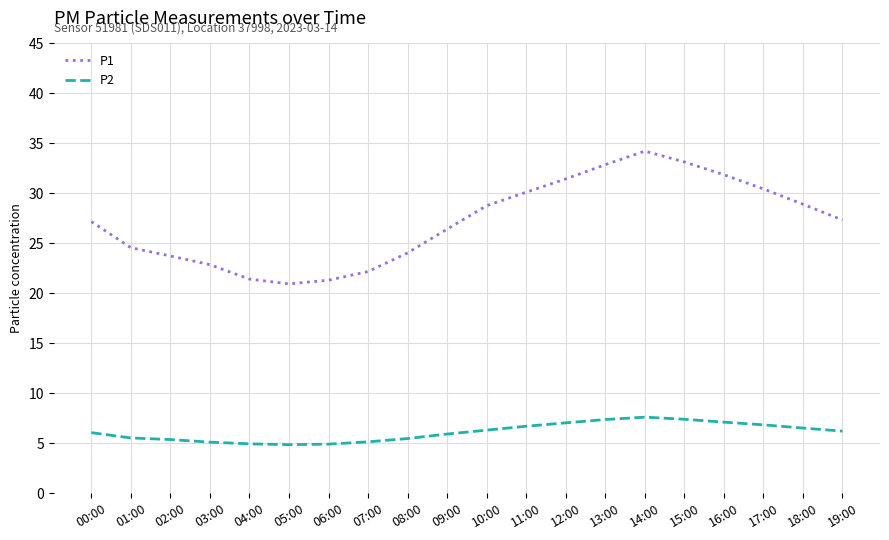

What value does the P1 series have at 00:00?

27.2